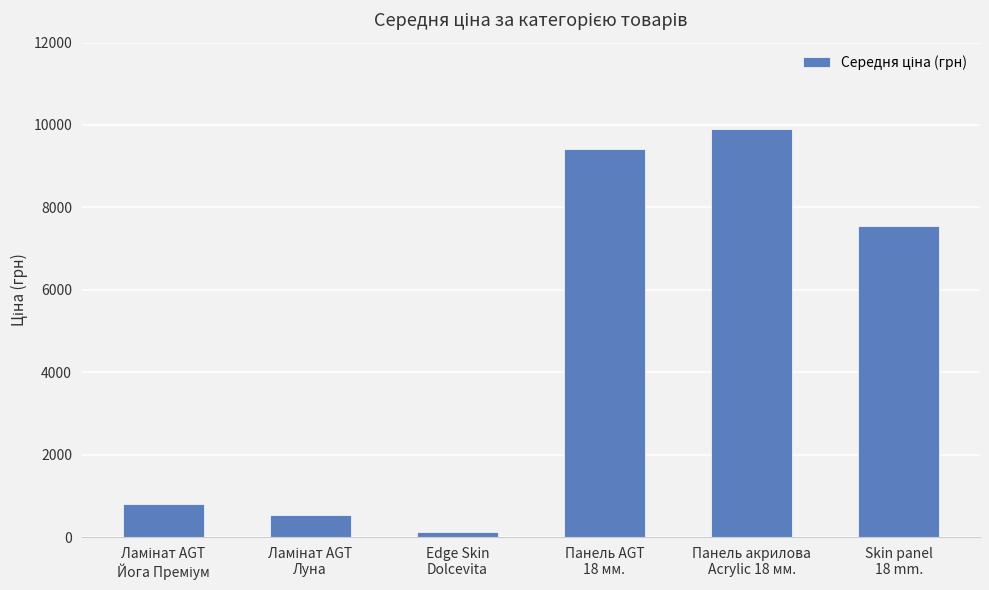

What is the value of the 1st bar from the left?

813.0